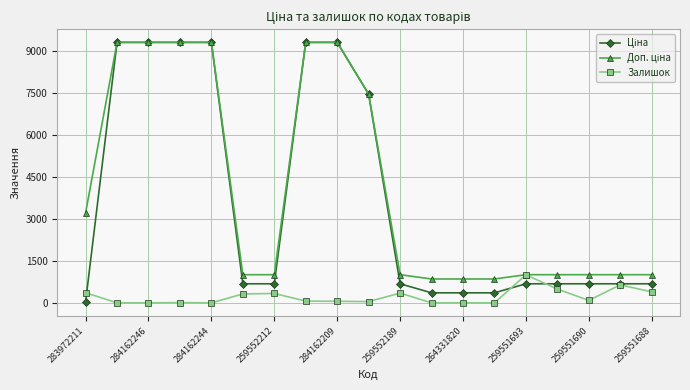

What is the highest value of the Залишок series?

998.0